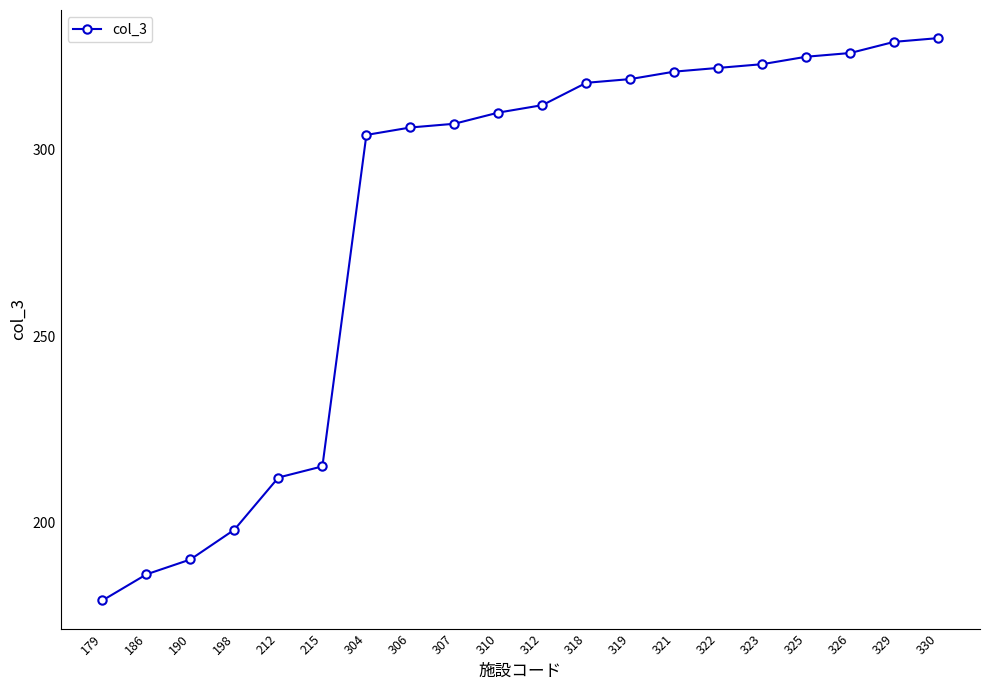

What is the sum of the values at 329 and 322?

651